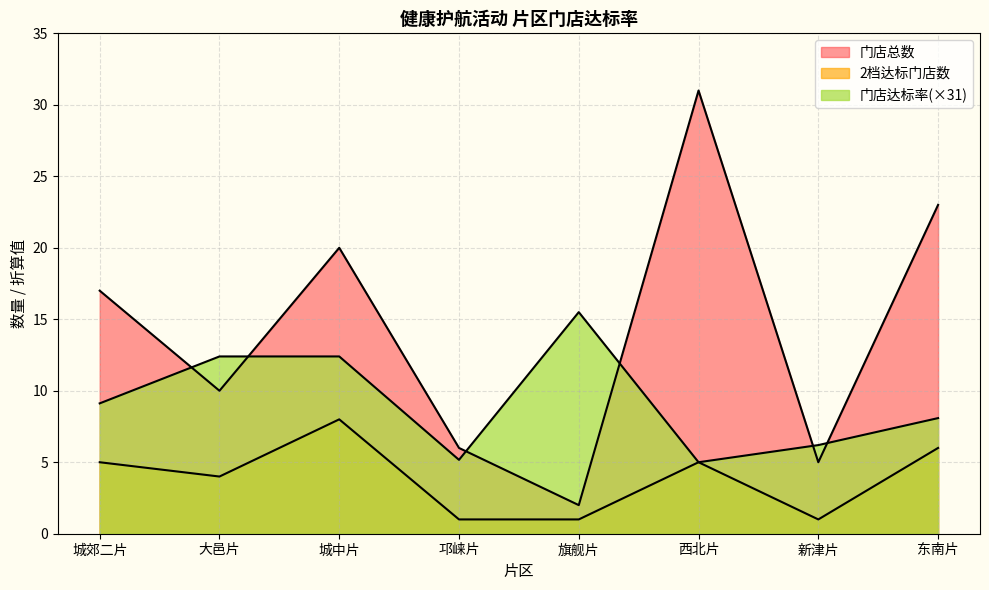

Is the value of 门店总数 at 邛崃片 greater than the value of 2档达标门店数 at 东南片?

No